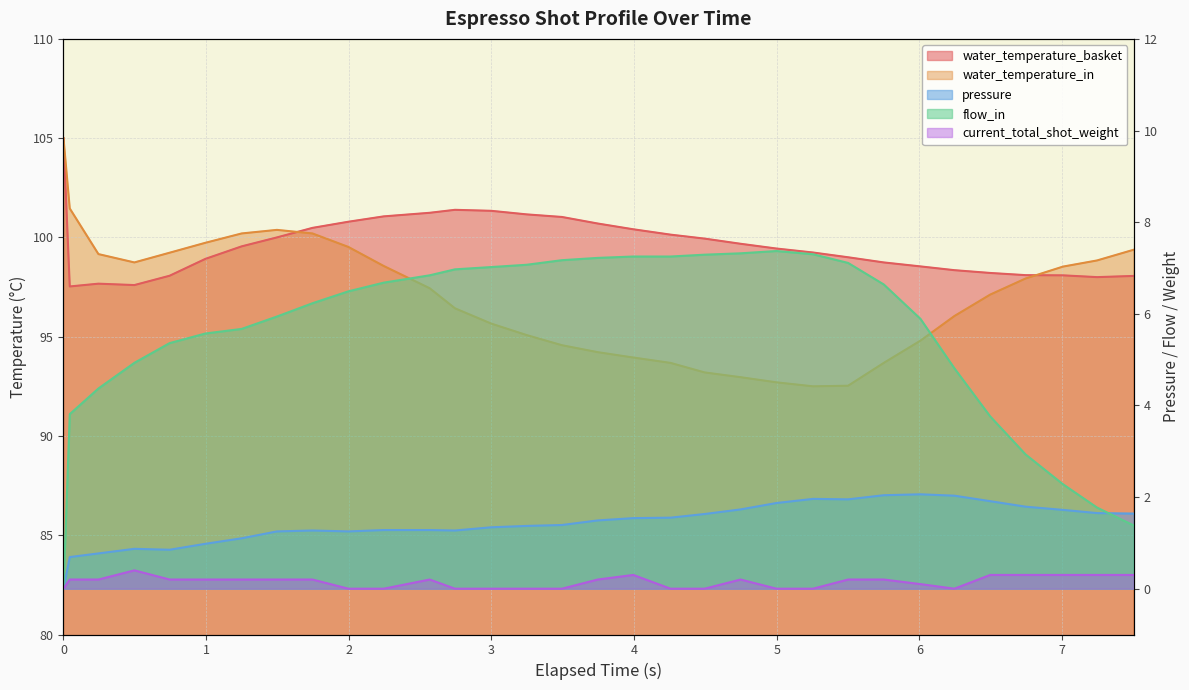

True or false: flow_in has more than 1 interior local peaks.

False